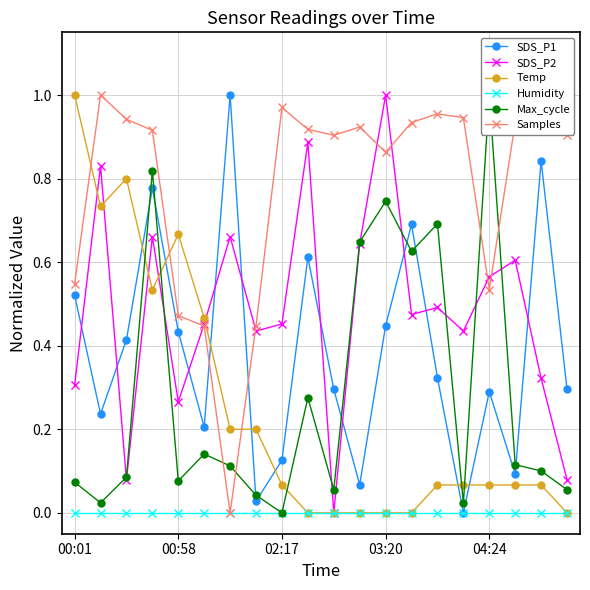

Read the Samples value at 19.

0.9